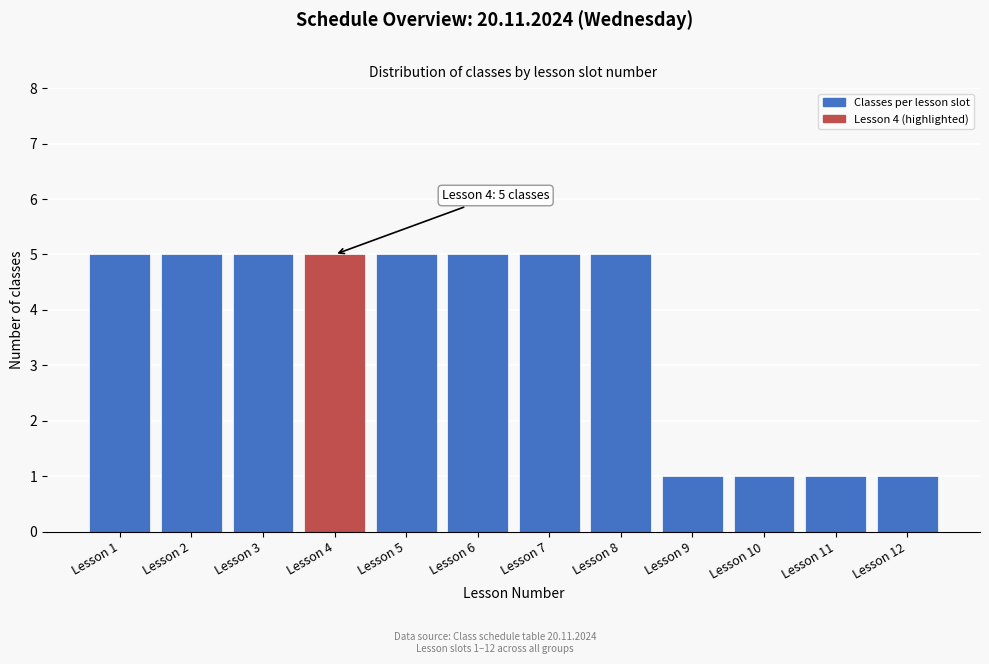

Reading right to left, list all the values displayed in this chart.

1	1	1	1	5	5	5	5	5	5	5	5